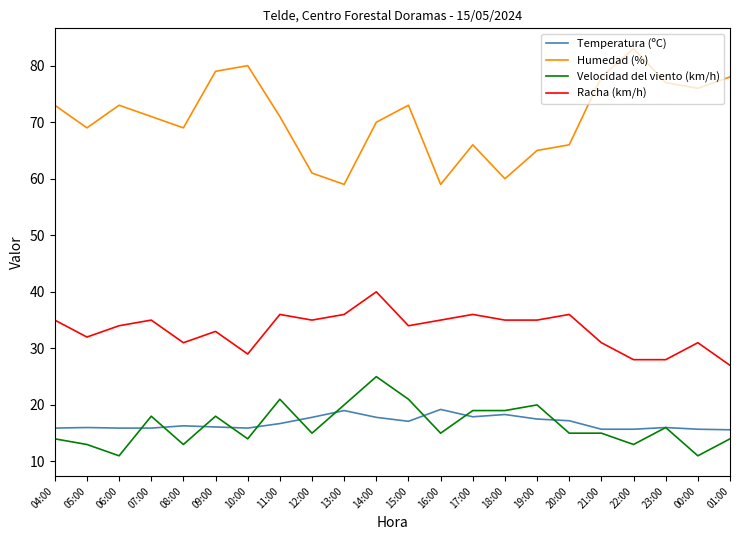

Rank the series by their maximum value, from highest to lowest.

Humedad (%), Racha (km/h), Velocidad del viento (km/h), Temperatura (ºC)